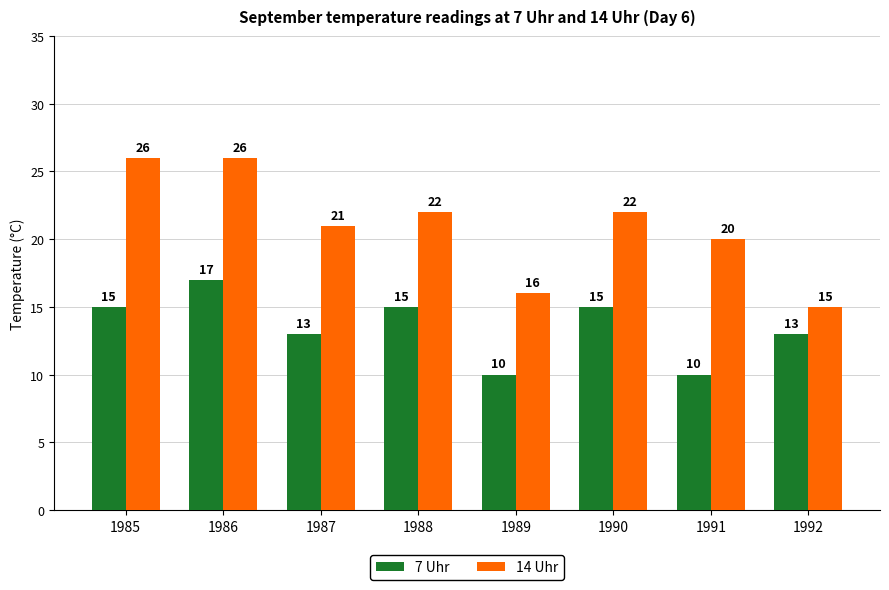

What is the sum of the 14 Uhr values at 1992 and 1988?

37